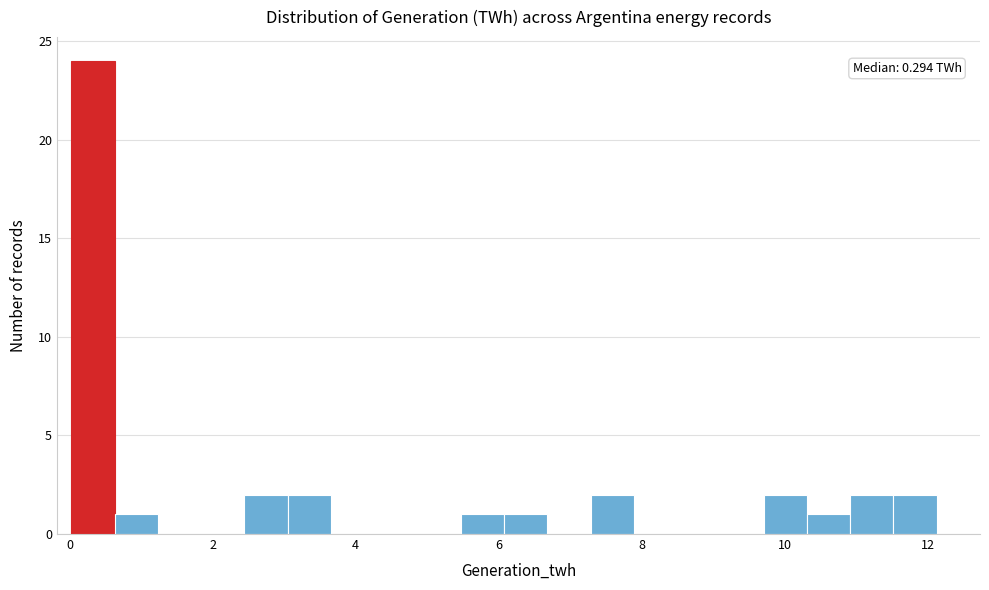

Around what value on the x-axis is the tallest bar? Give the approximate position of its centre, as read against the axis.

0.4